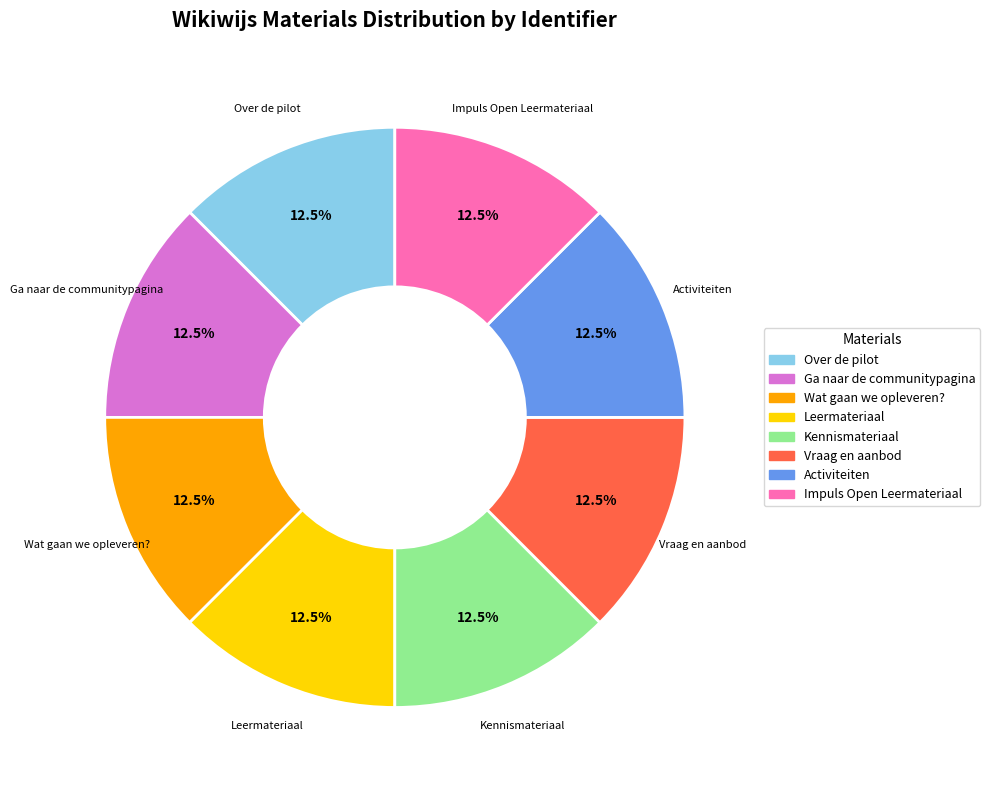

Do Over de pilot and Leermateriaal together represent more than half of the pie?

No